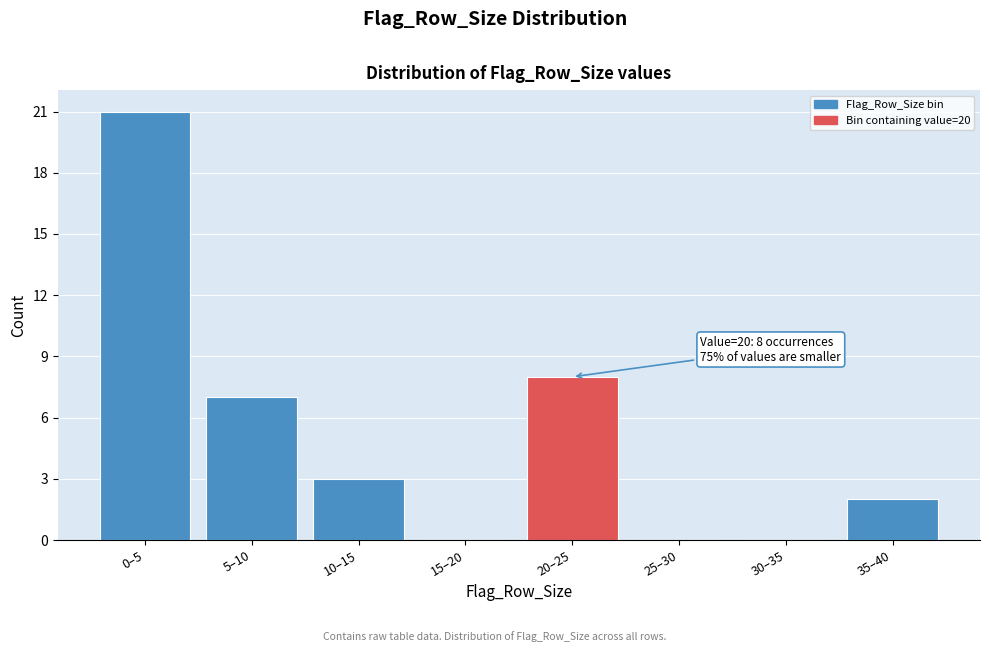

Reading right to left, what are all the values shown in this chart?

35–40=2	30–35=0	25–30=0	20–25=8	15–20=0	10–15=3	5–10=7	0–5=21